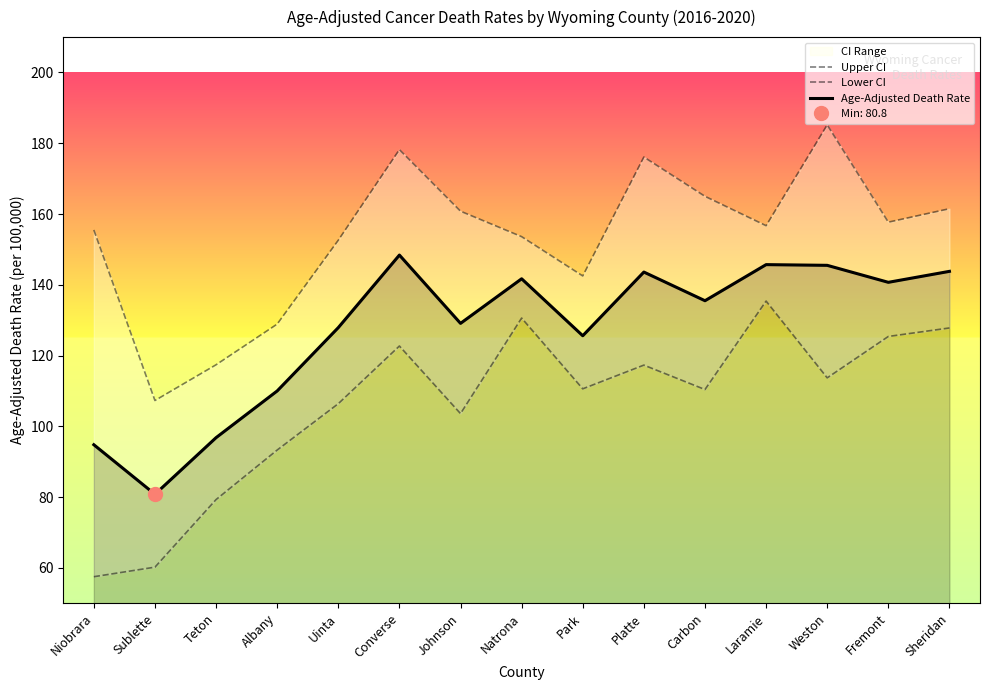

True or false: Lower CI has more than 0 interior local peaks.

True